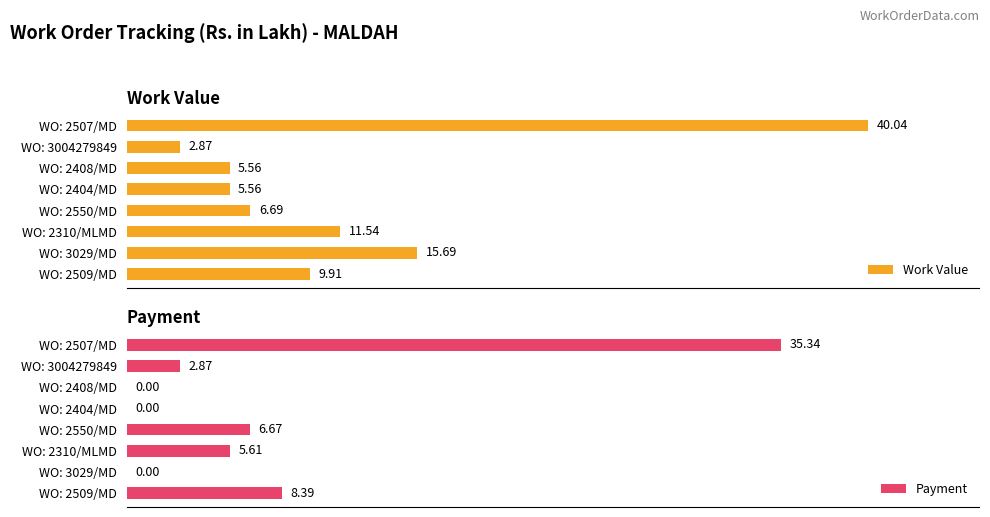

How many groups of bars are there?

8